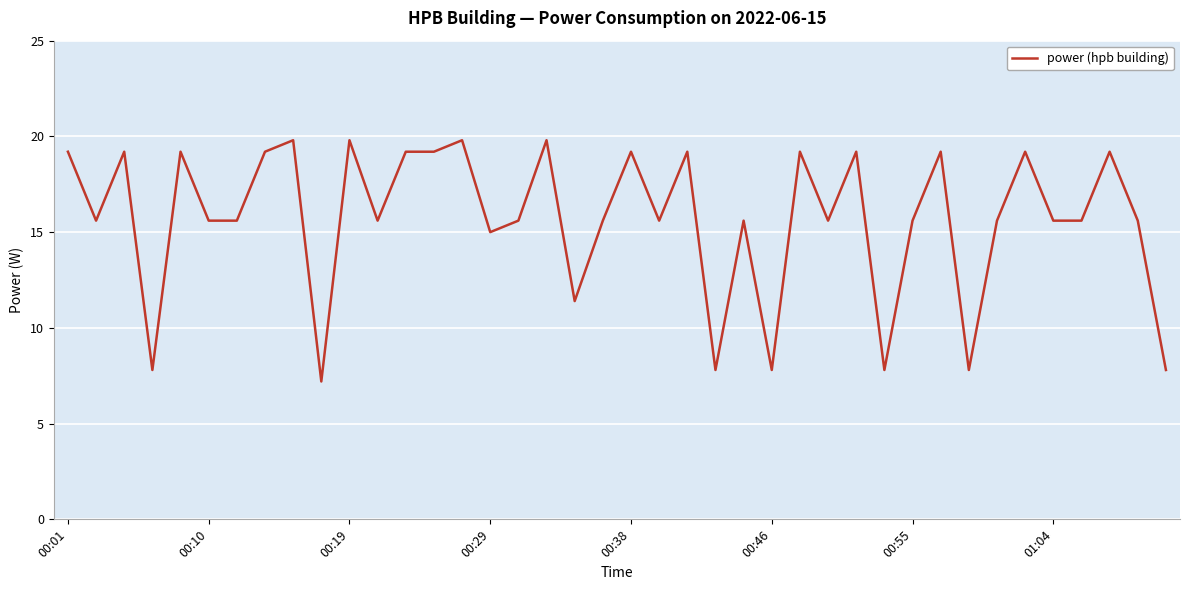

What is the maximum value shown in the chart?

19.8